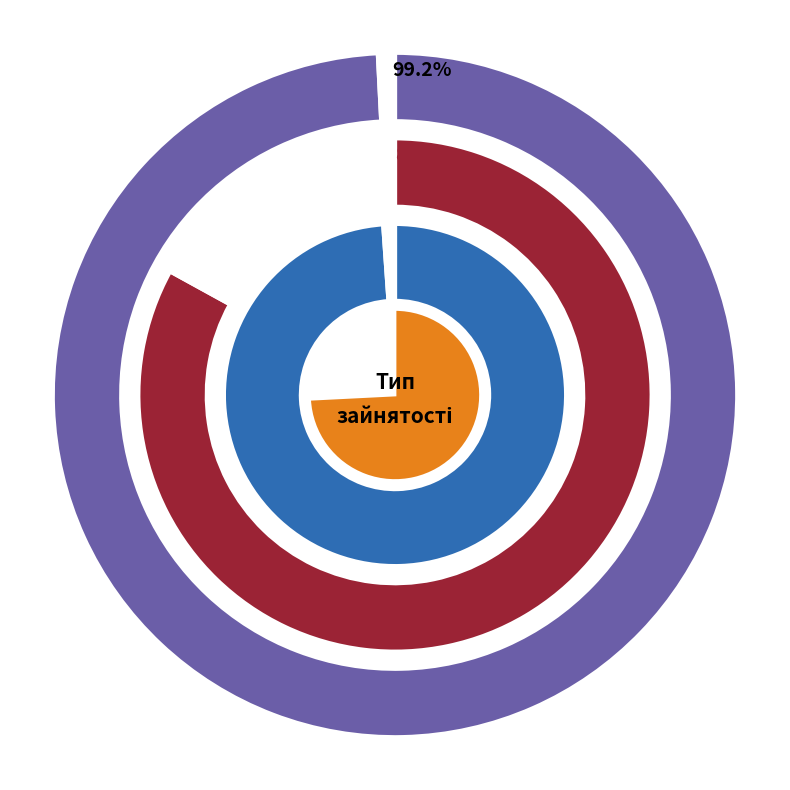

What is the change in value from Основне місце роботи to Сумісництво?

+2